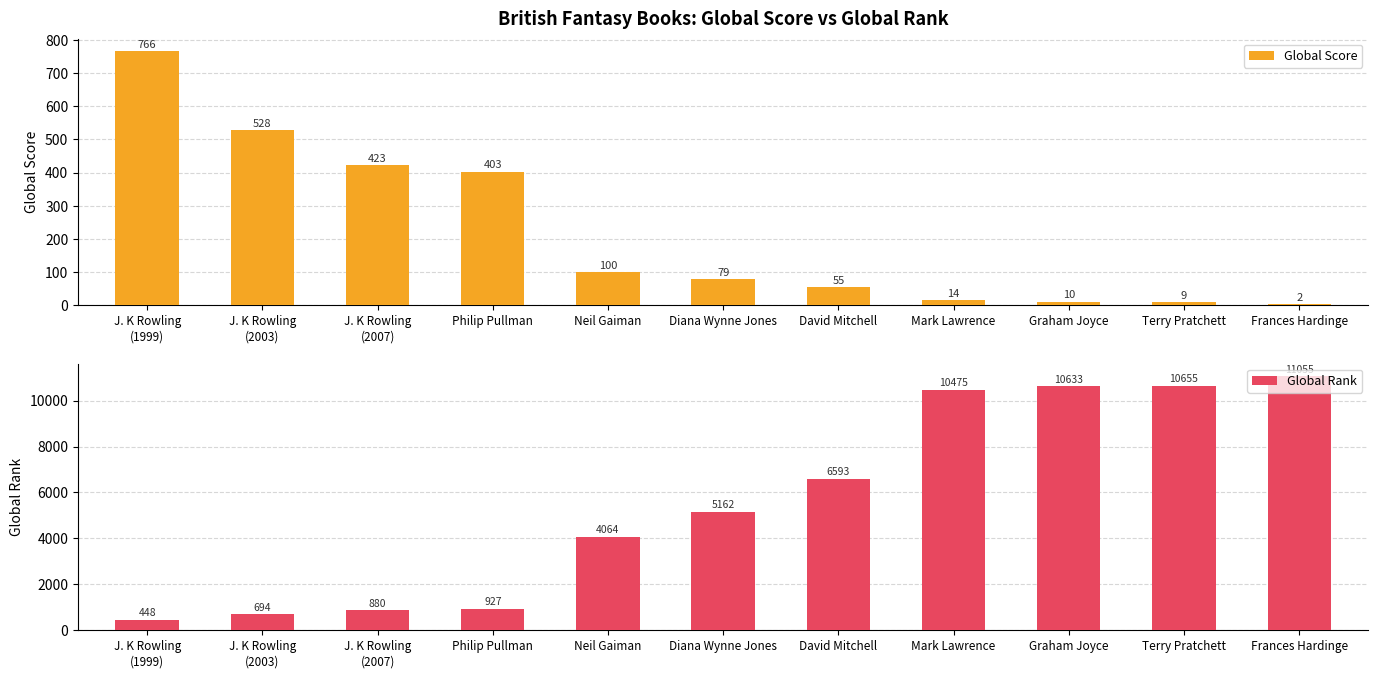

What is the difference between the maximum and minimum values in the Global Rank series?

10607